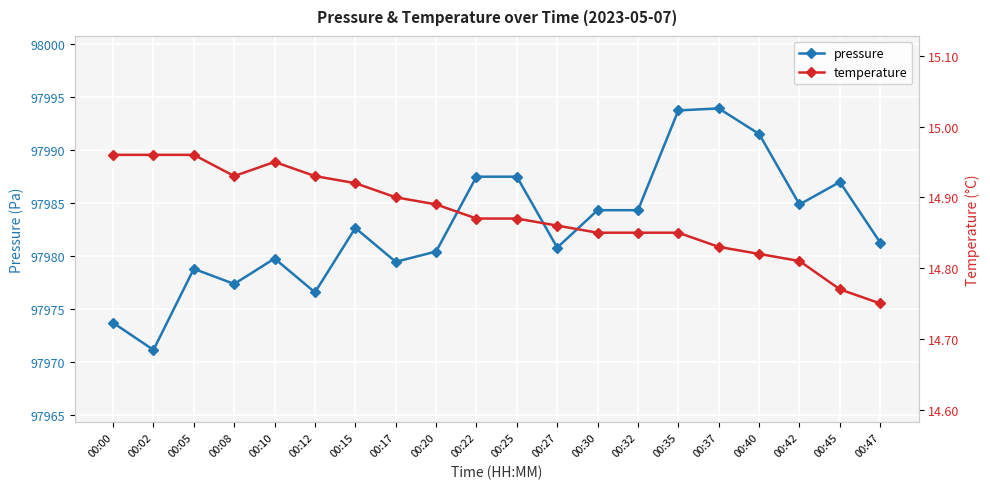

Between 00:45 and 00:47, which series saw the biggest shift?

pressure